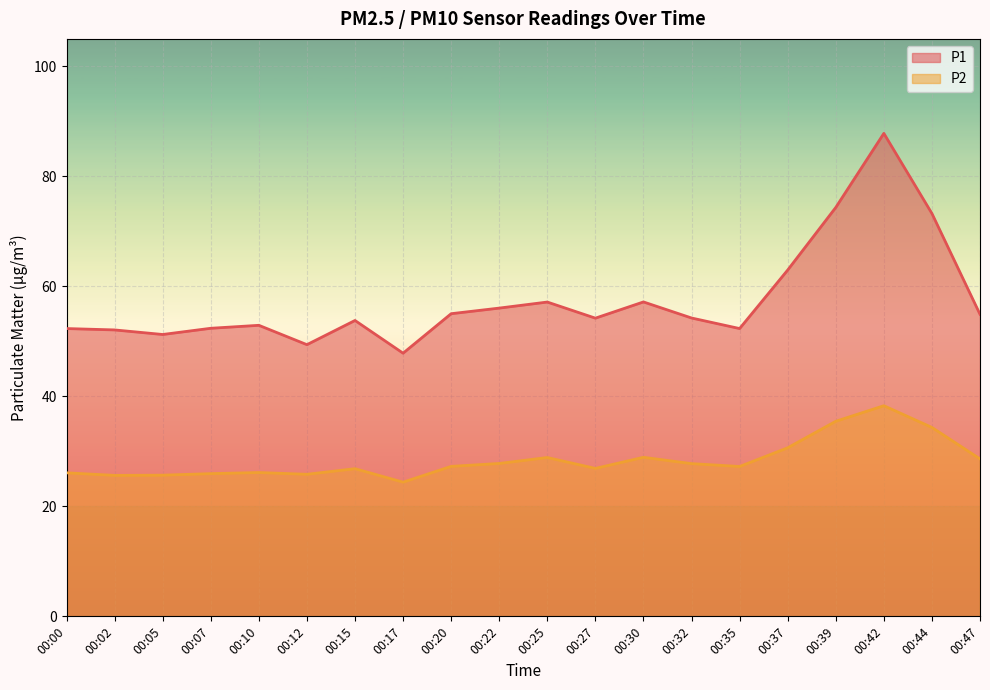

Which series has the largest total across all categories?

P1